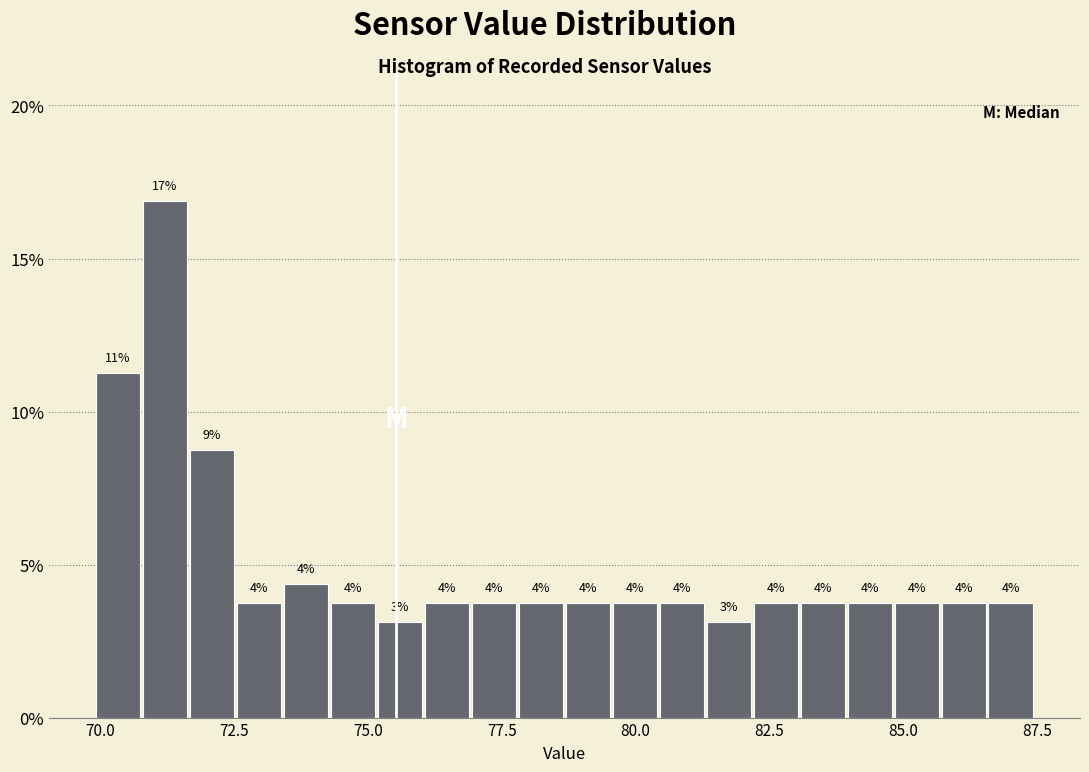

Around what value on the x-axis is the tallest bar? Give the approximate position of its centre, as read against the axis.

71.0